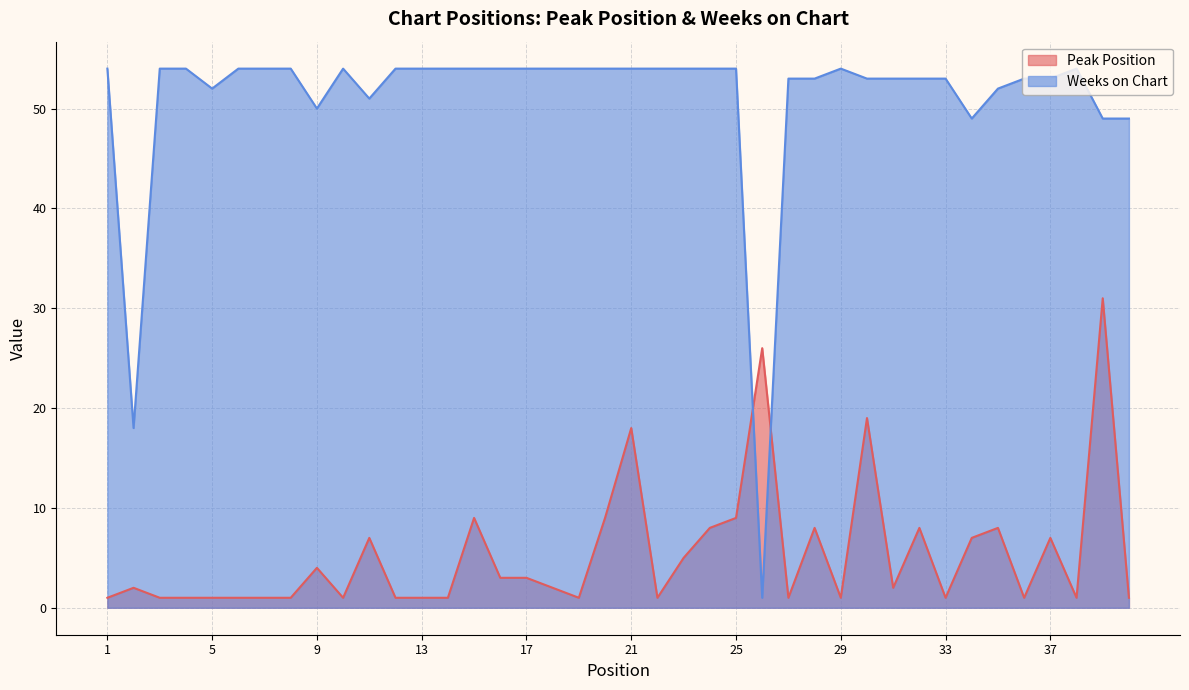

How many intersections are there between Weeks on Chart and Peak Position?

2